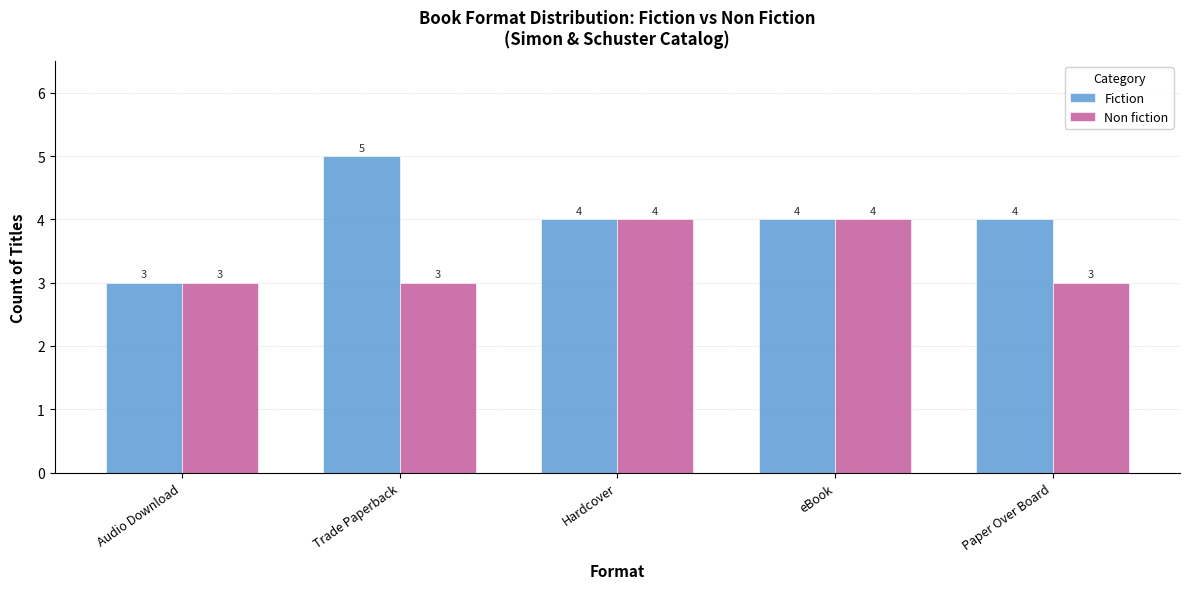

True or false: Non fiction has a value of 2 at Paper Over Board.

False